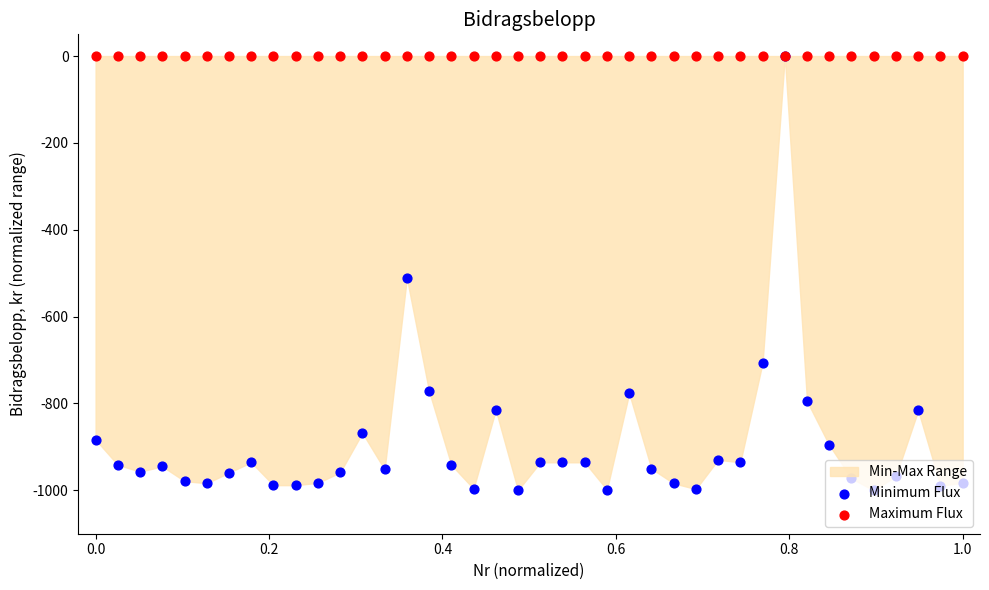

Is the value of Maximum Flux at 27 greater than the value of Minimum Flux at 15?

Yes